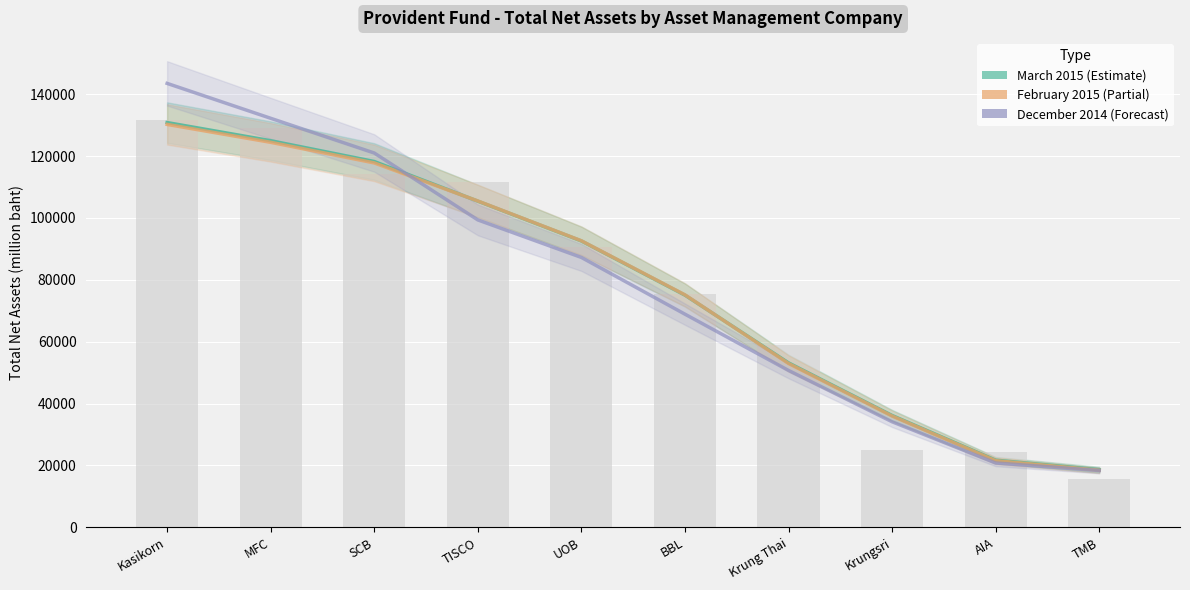

At which category does the chart reach its minimum across all series?

TMB